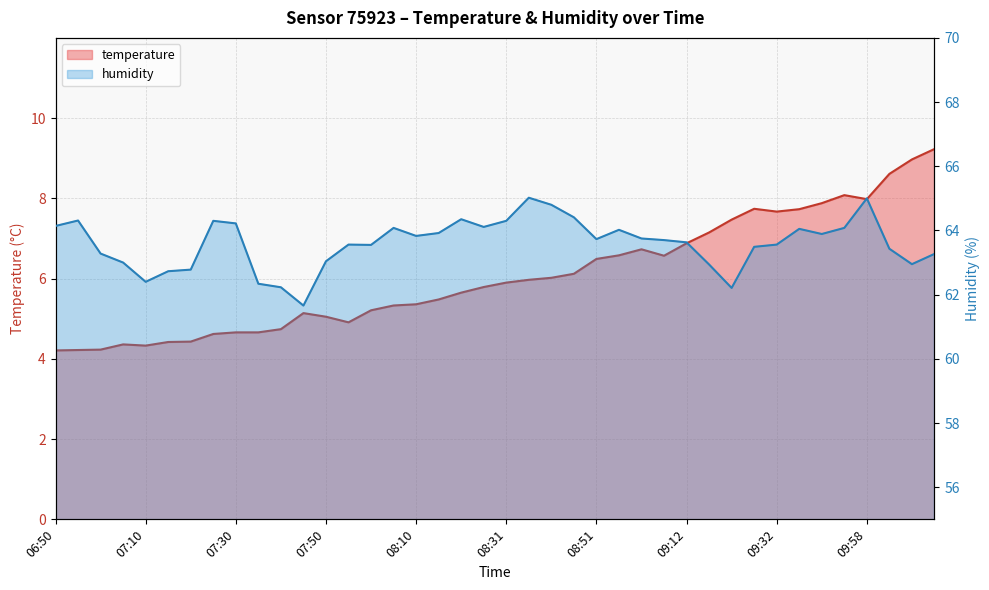

What is the label of the 7th point from the left?

07:20